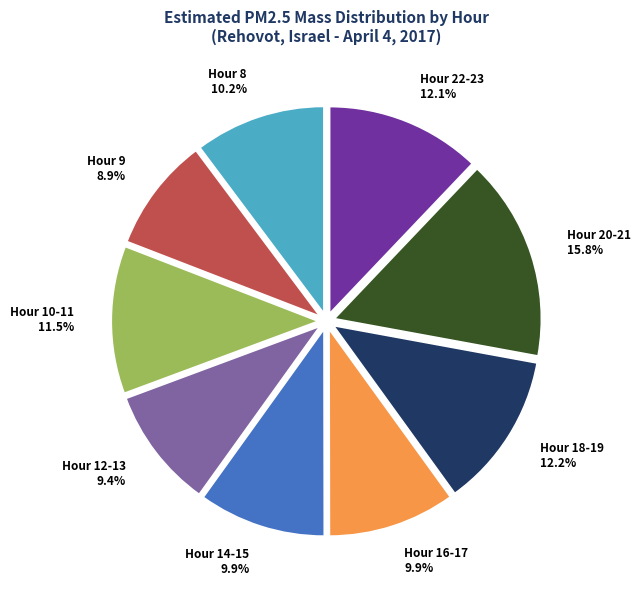

How many slices are in this pie chart?

9